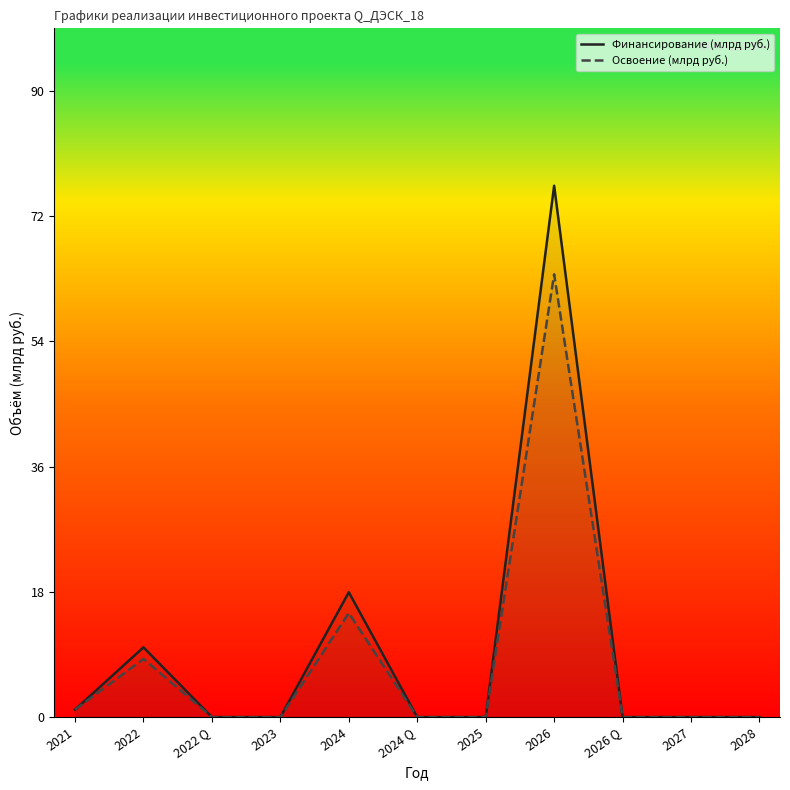

What are all the series names shown in the legend?

Финансирование (млрд руб.), Освоение (млрд руб.)